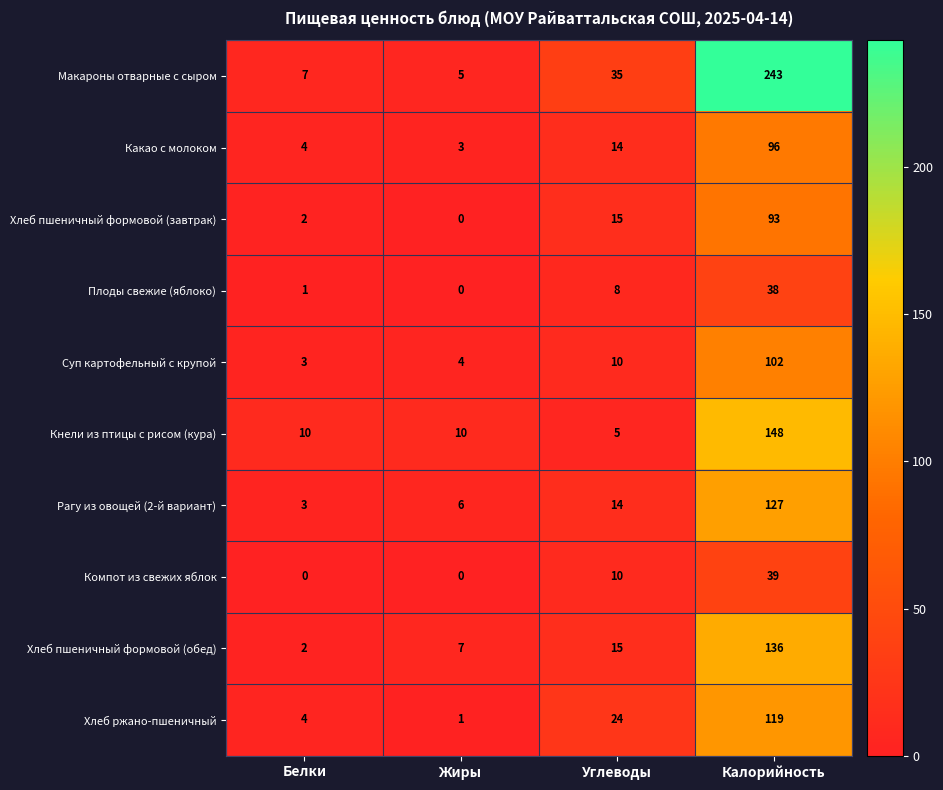

At which label does Суп картофельный с крупой reach its peak?

Калорийность